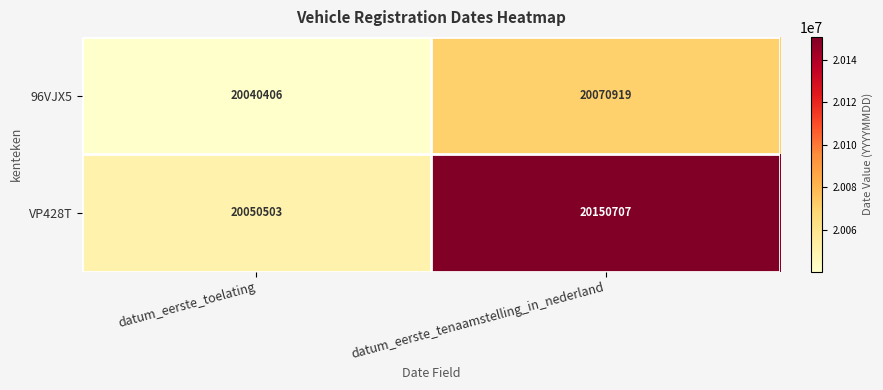

What is the sum of the VP428T values at datum_eerste_tenaamstelling_in_nederland and datum_eerste_toelating?

40201210